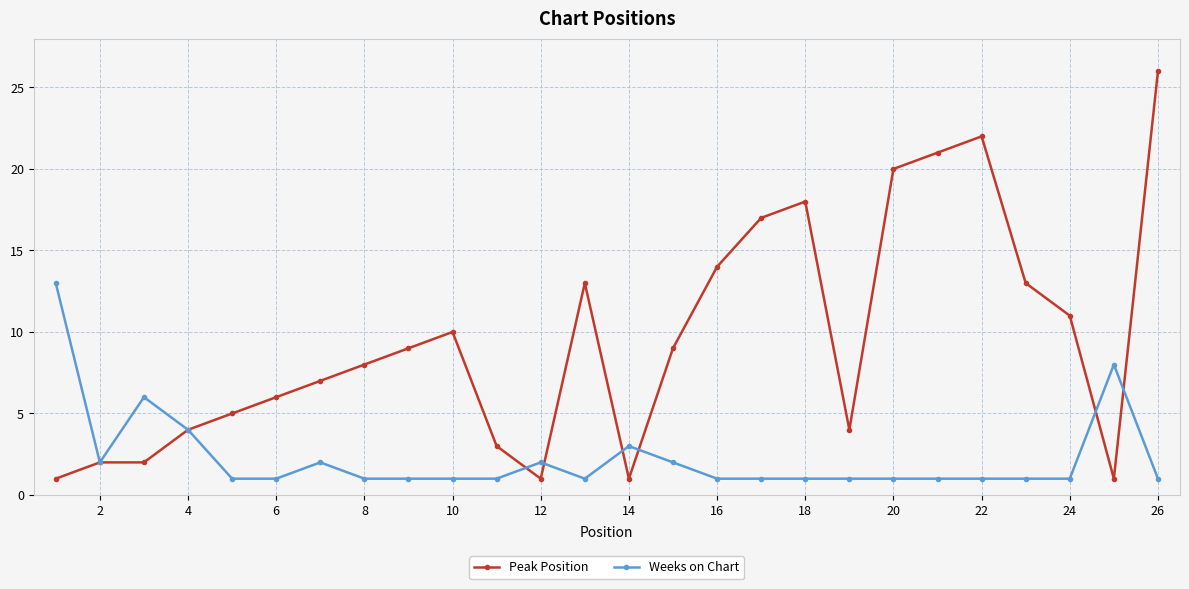

What is the maximum value for Peak Position?

26